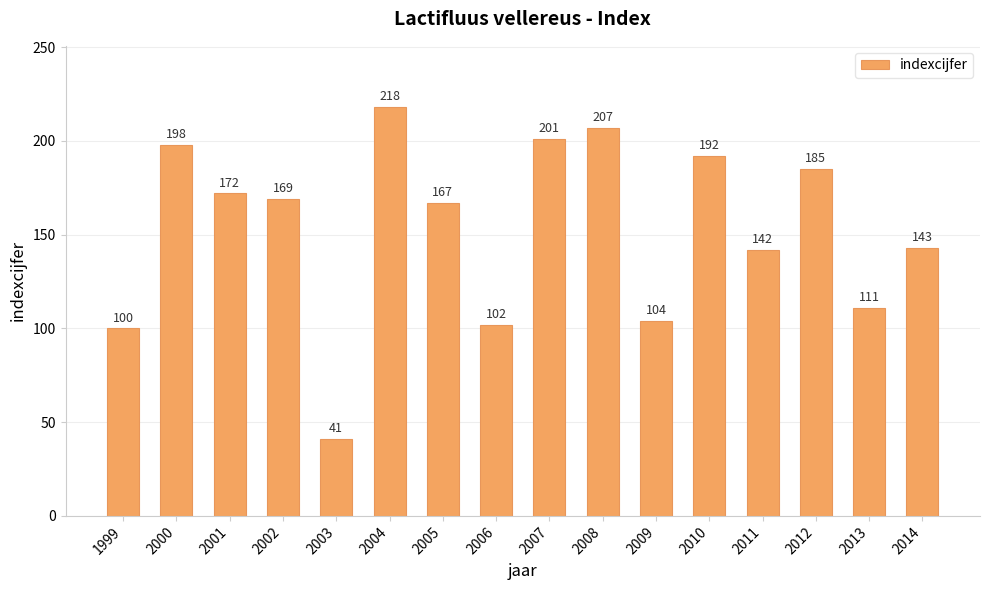

The chart shows a value of 167 at 2005. True or false?

True